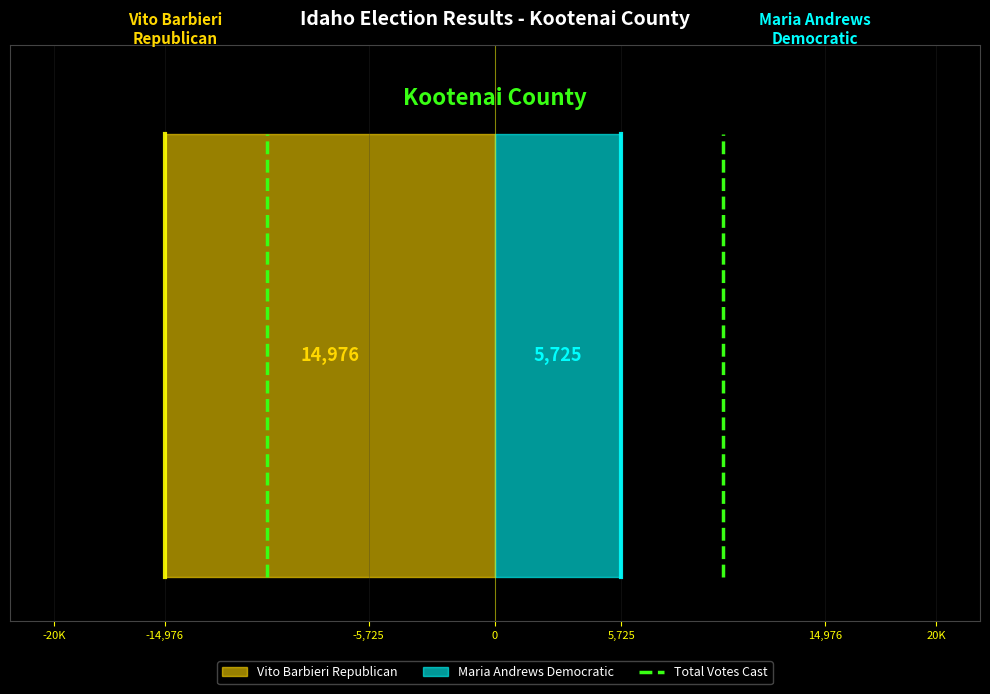

Between -20K and -14,976, which is larger?

-14,976